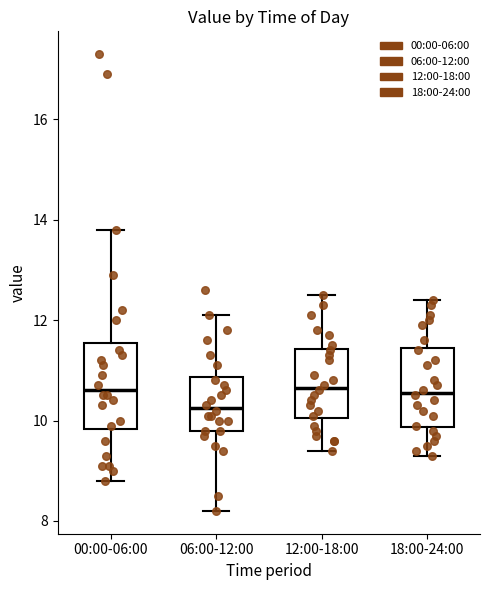

Reading left to right, transcribe this box plot: for each box, give where its median line is, the range the box spans, and where its two whiskers end, as read against the y-axis. The values are not printed on the chart, so give them approximately, as read against the axis.

00:00-06:00: median 10.6, box 9.8 to 11.6, whiskers 8.8 to 13.8
06:00-12:00: median 10.2, box 9.8 to 10.8, whiskers 8.2 to 12.2
12:00-18:00: median 10.6, box 10.0 to 11.4, whiskers 9.4 to 12.6
18:00-24:00: median 10.6, box 9.8 to 11.4, whiskers 9.4 to 12.4